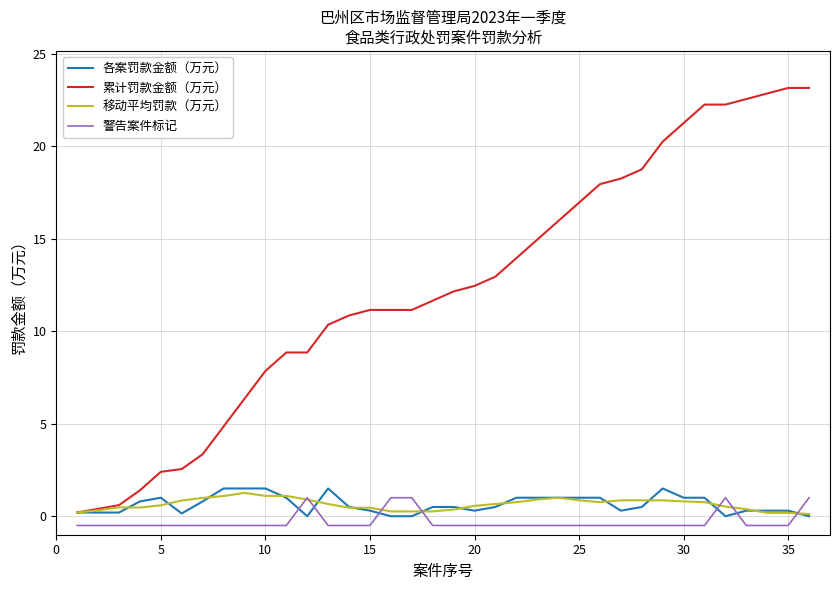

What is the average value of the 移动平均罚款（万元） series?

0.6